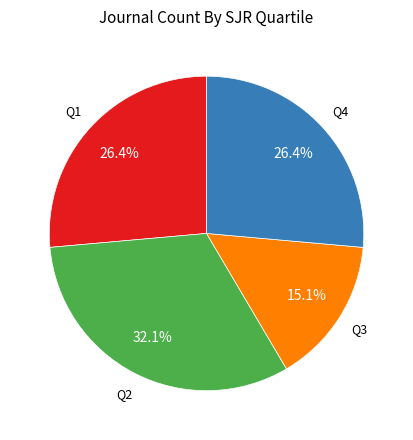

Is there any slice that represents more than half of the pie?

No